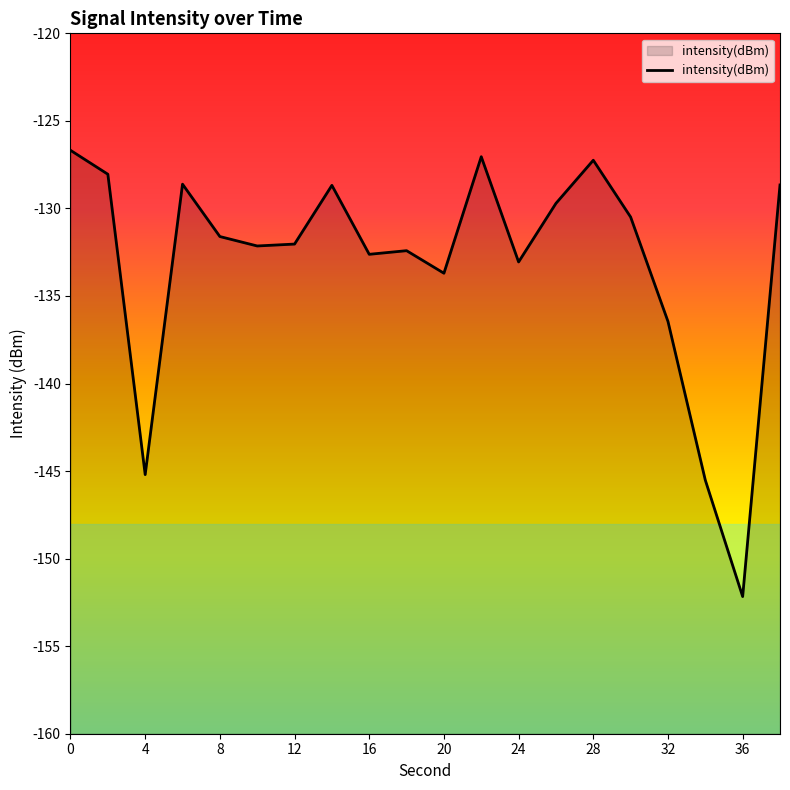

What is the sum of all values?

-2662.1